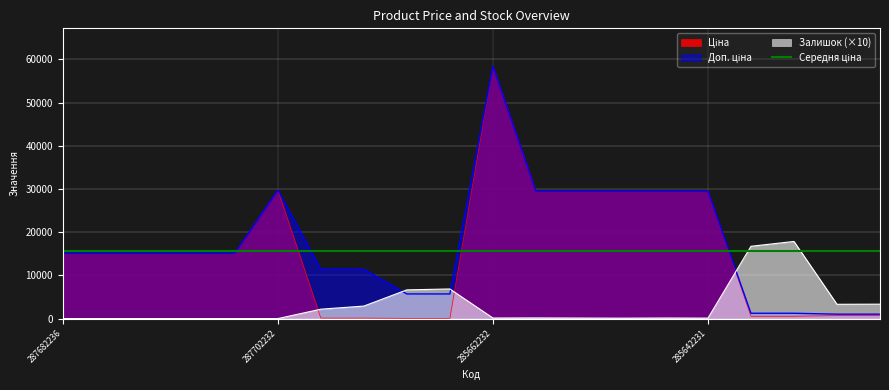

Between 285662232 and 285642231, which is larger?

285662232